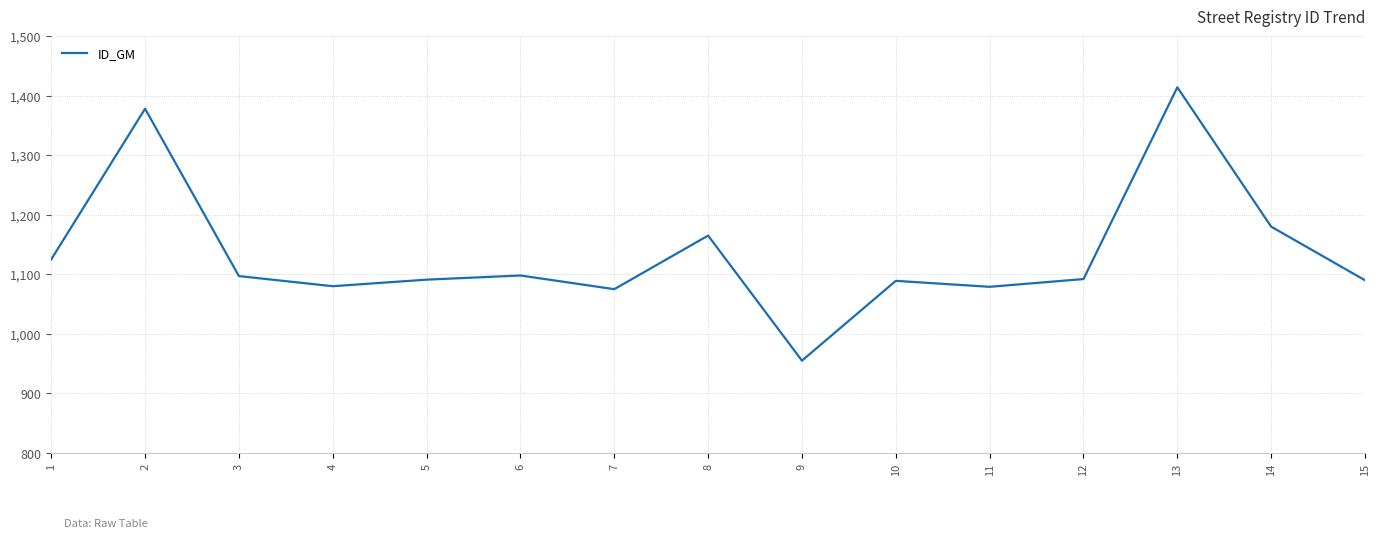

Is this an area chart (filled region under the line)?

No